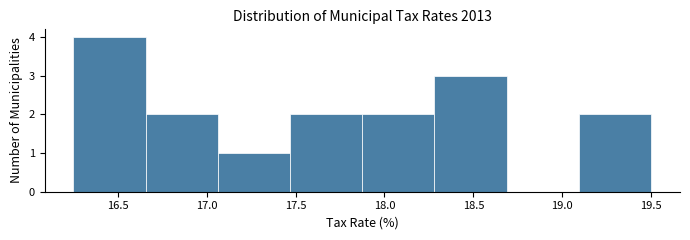

What is the height of the bar covering 16.25 to 16.65 on the x-axis? Neither the bar edges nor the heights are printed on the chart, so give them approximately, as read against the axes.

4